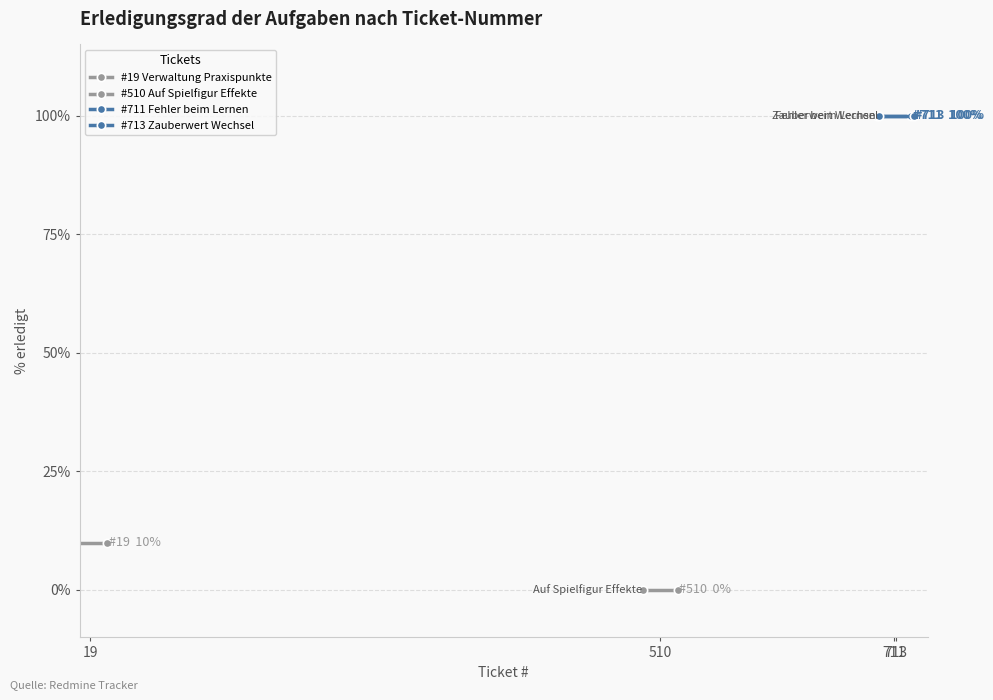

Is this an area chart (filled region under the line)?

No